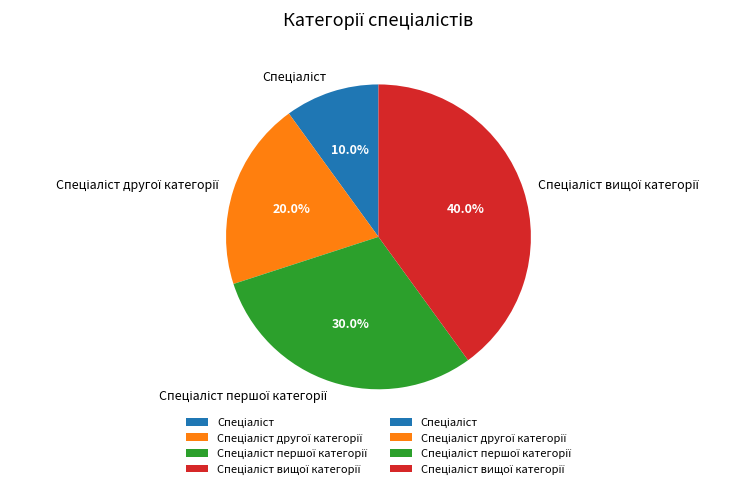

Does any single category account for the majority?

No